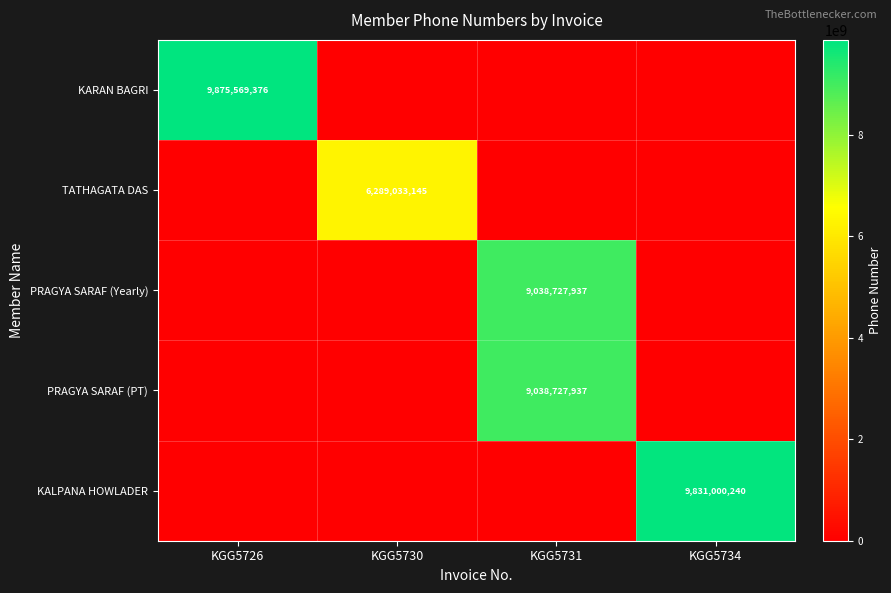

Is it true that KALPANA HOWLADER equals 13600084665 at KGG5734?

False